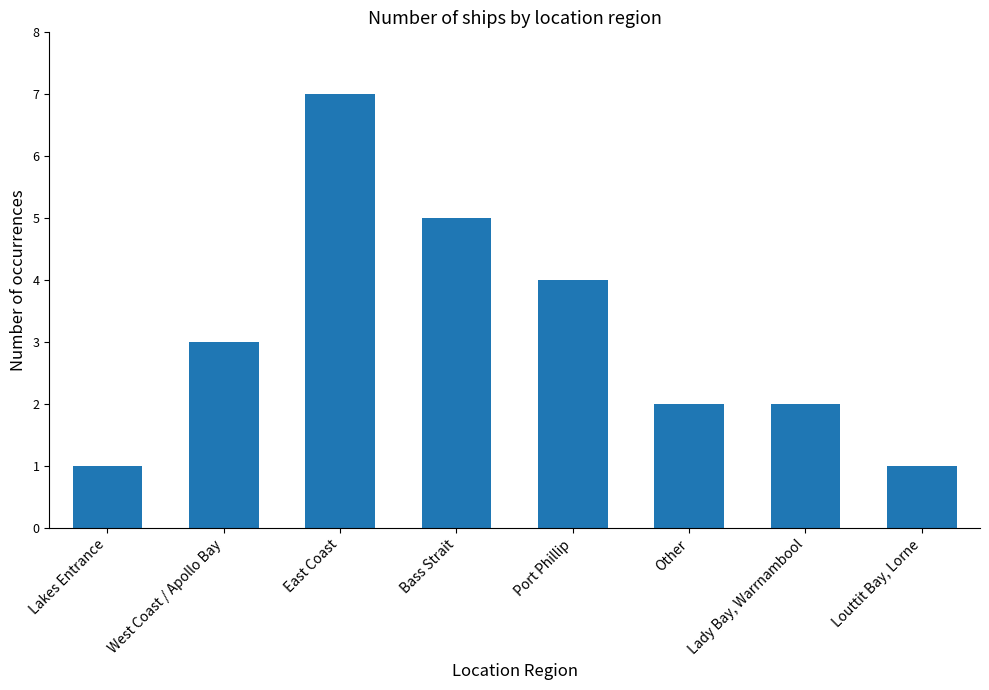

What position from the left is West Coast / Apollo Bay?

2